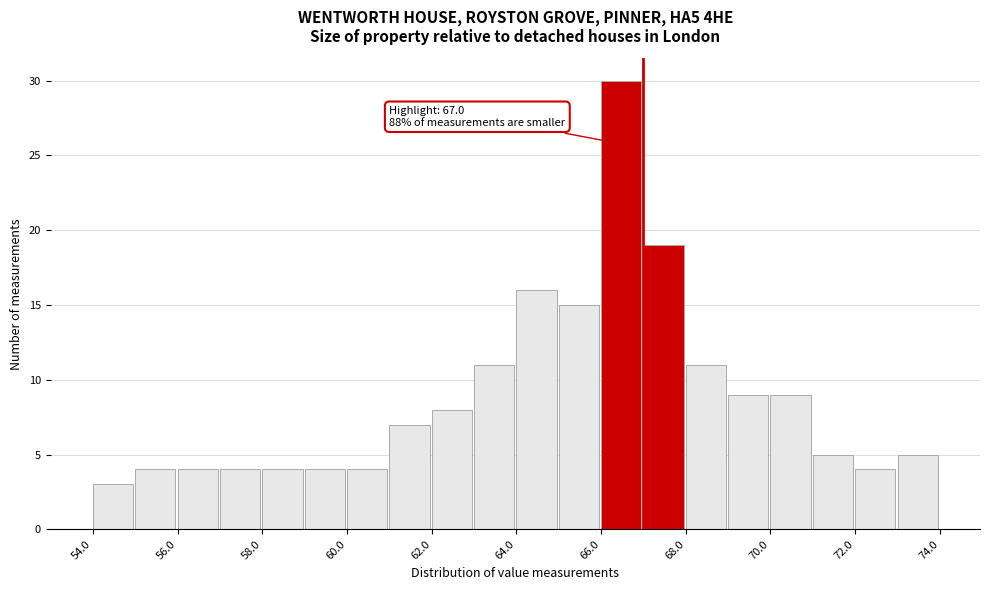

Which range on the x-axis has the tallest bar?

66 to 67